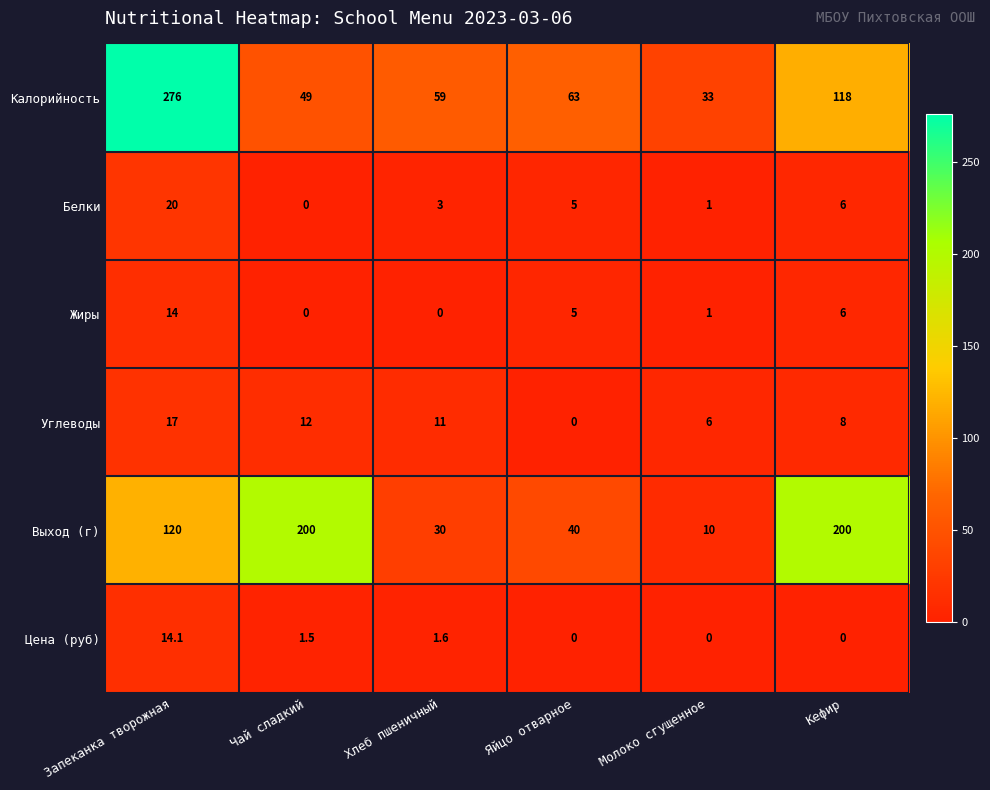

True or false: Выход (г) has a value of 30.0 at Хлеб пшеничный.

True